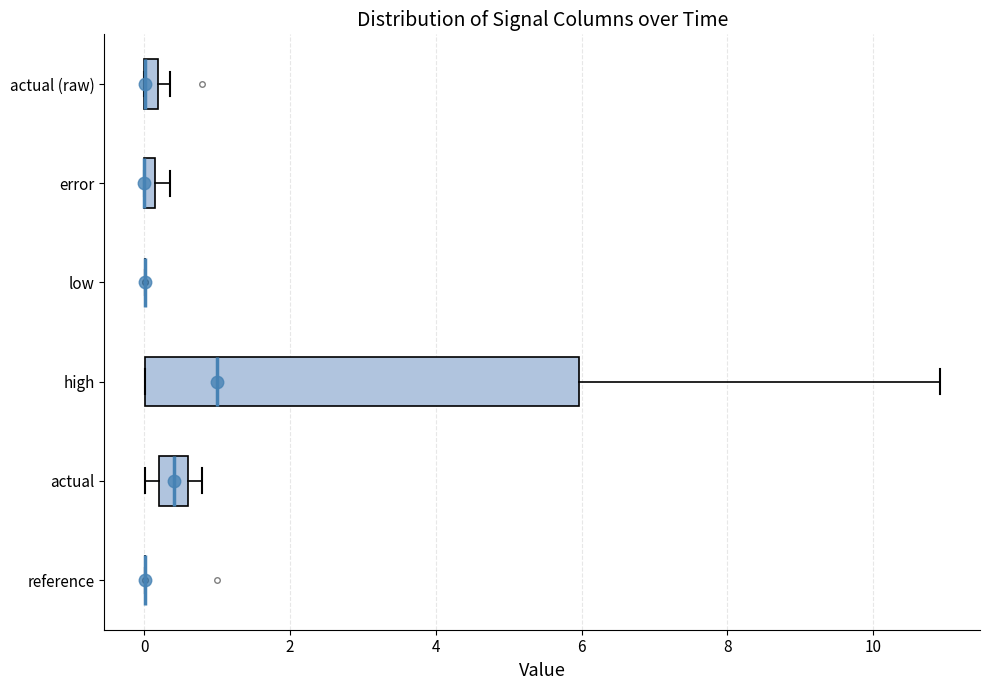

Comparing the boxes themselves (not the whiskers), which one is the widest?

high